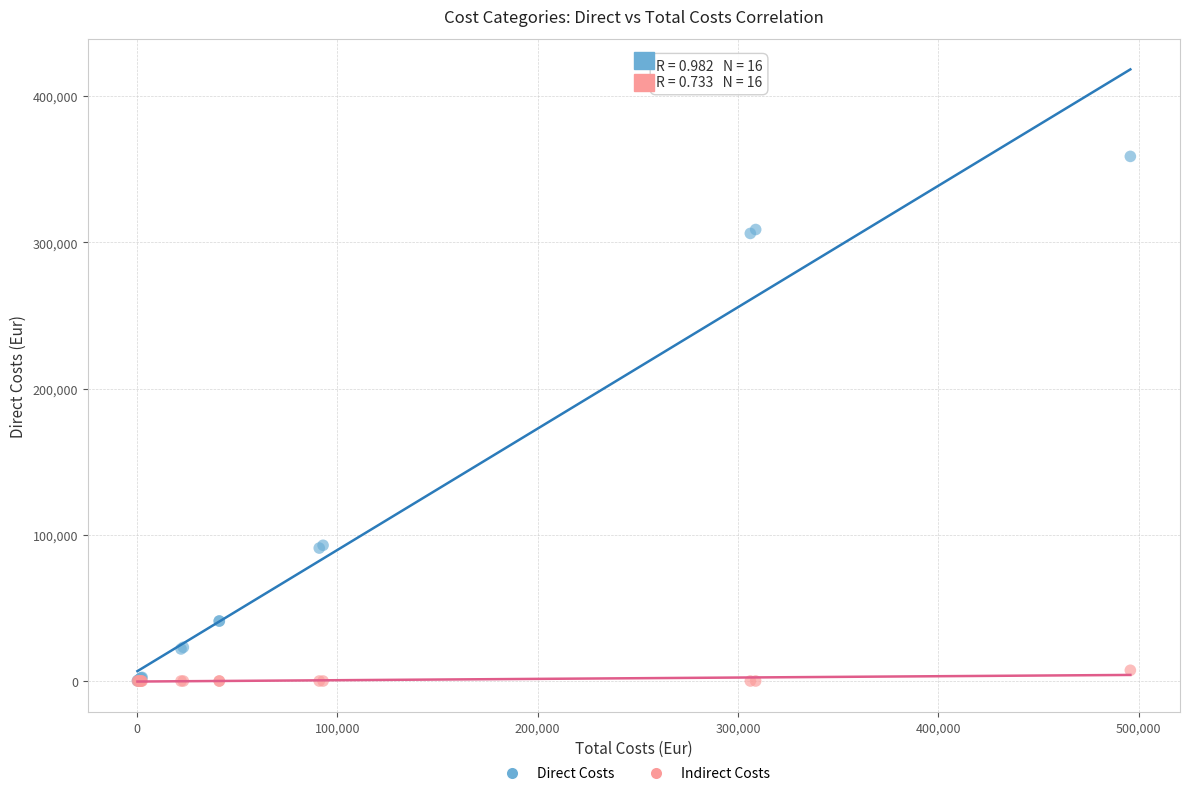

Which series has the largest Y range (max minus min)?

Direct Costs